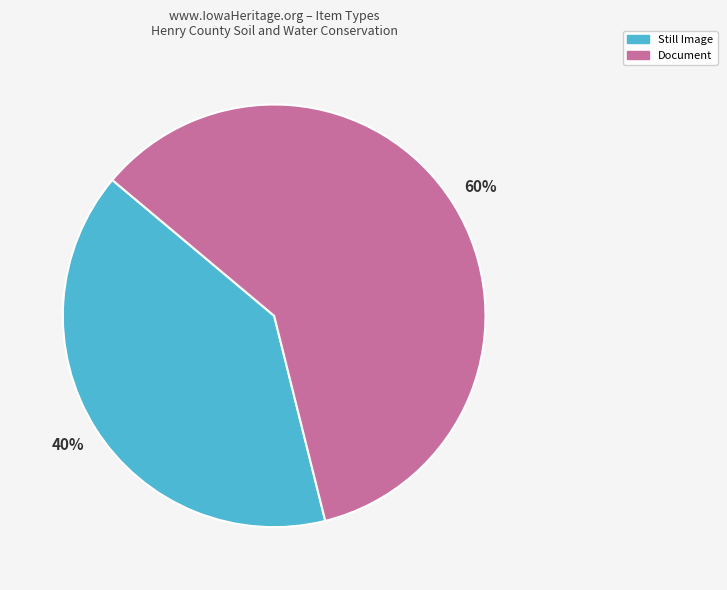

How many segments does this pie chart have?

2